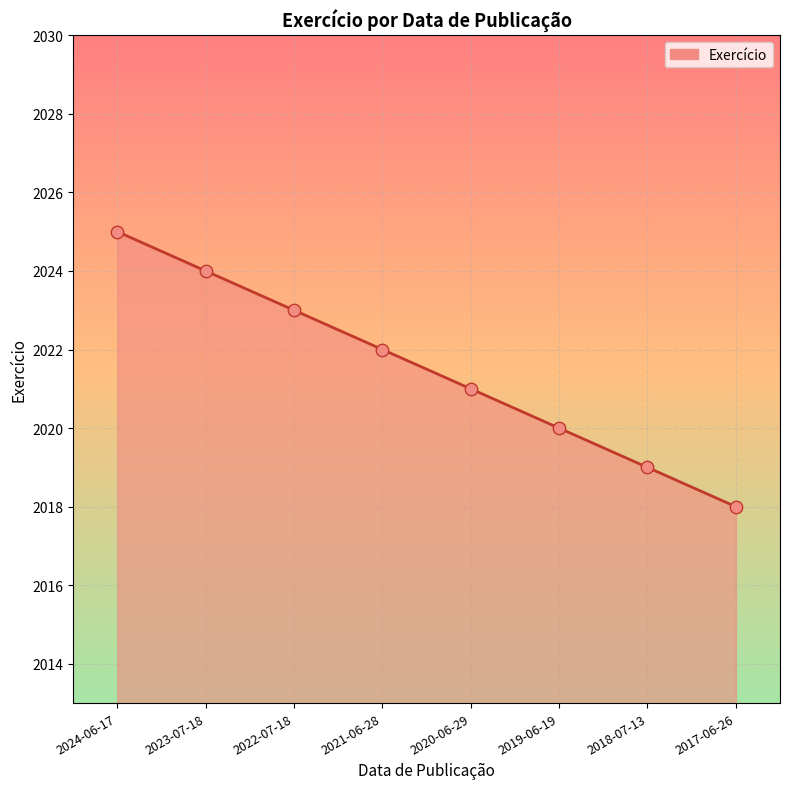

Approximately how many times larger is the value at 2021-06-28 compared to 2020-06-29?

1.0